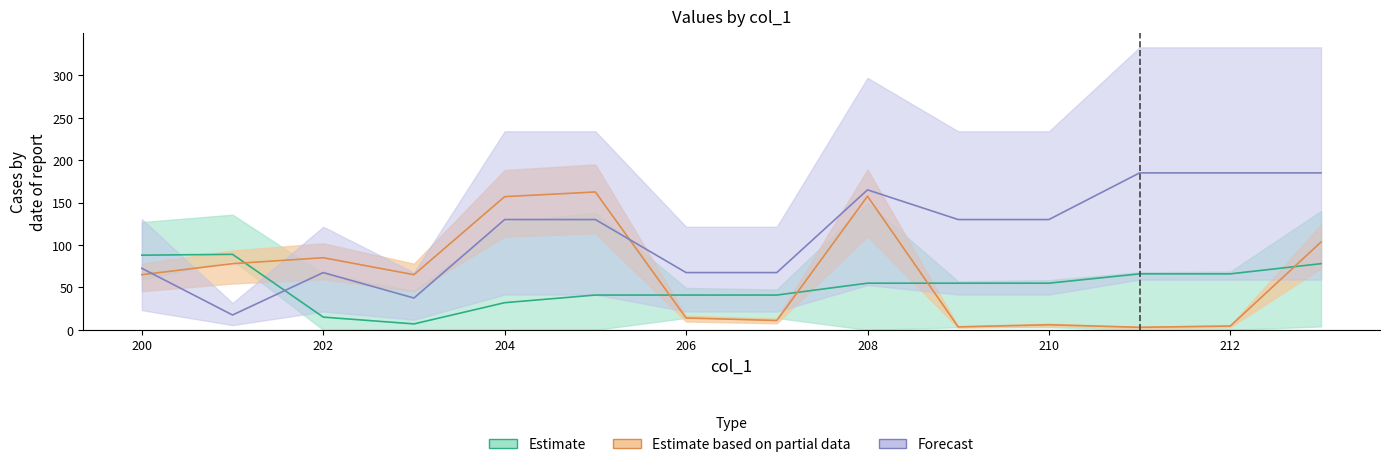

Which category has the highest value in the col_4 series?

201